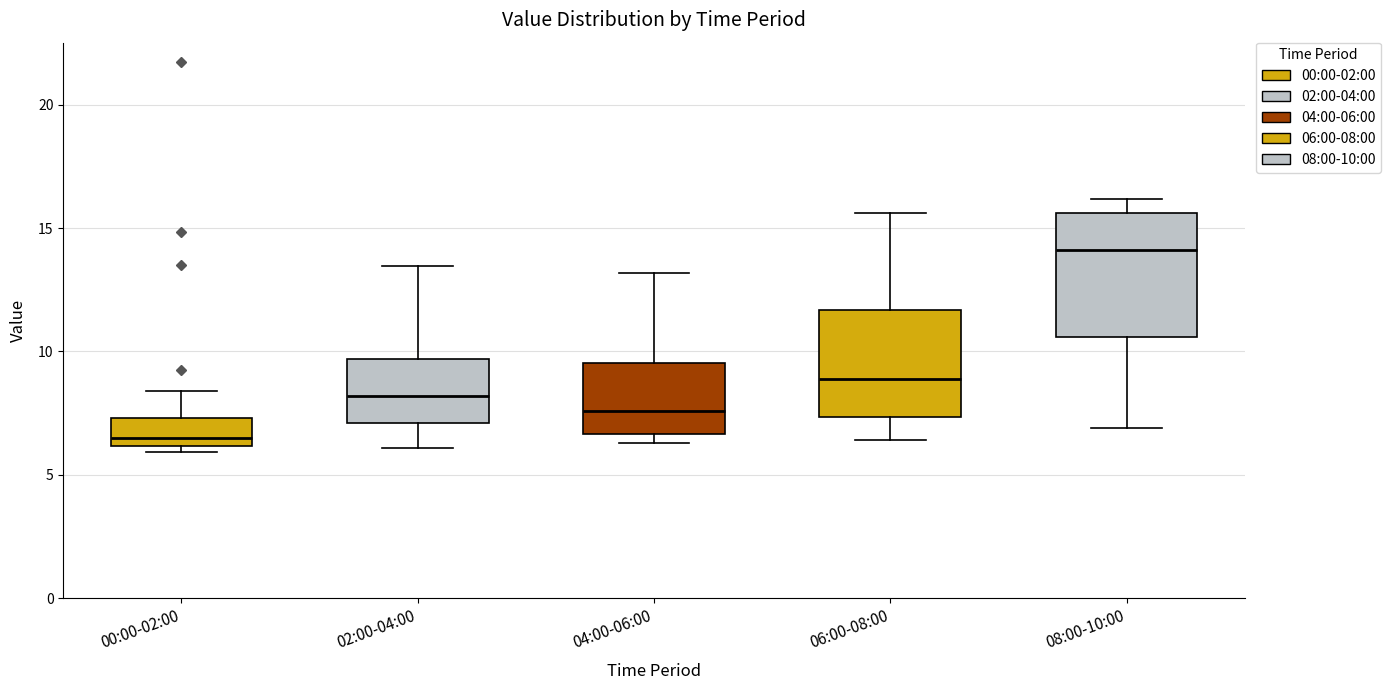

Where is the upper edge of the box for 06:00-08:00 on the y-axis? The values are not printed on the chart, so give them approximately, as read against the axis.

11.5